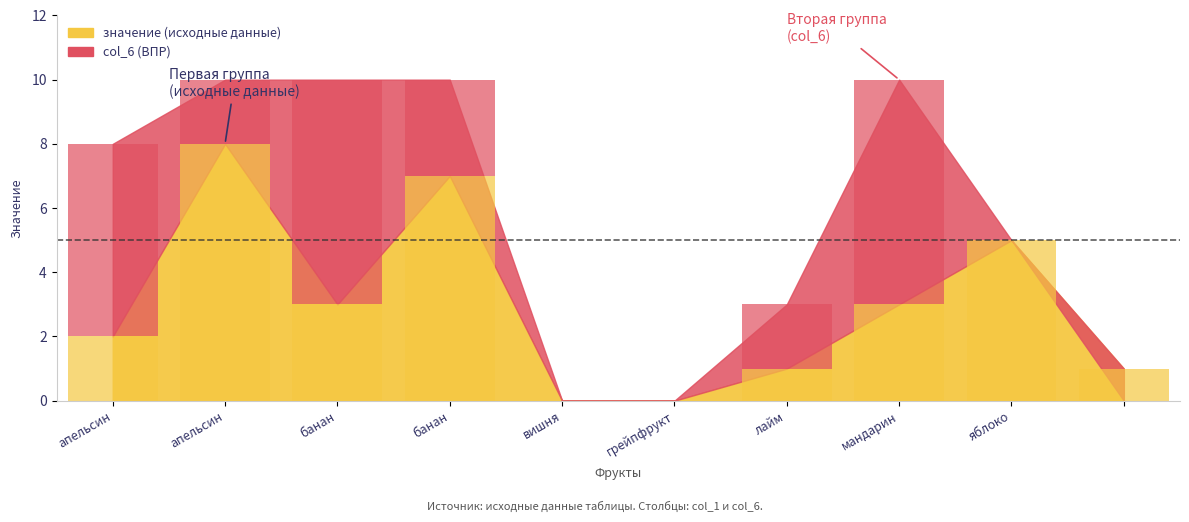

Which has a higher value, вишня or грейпфрукт?

вишня